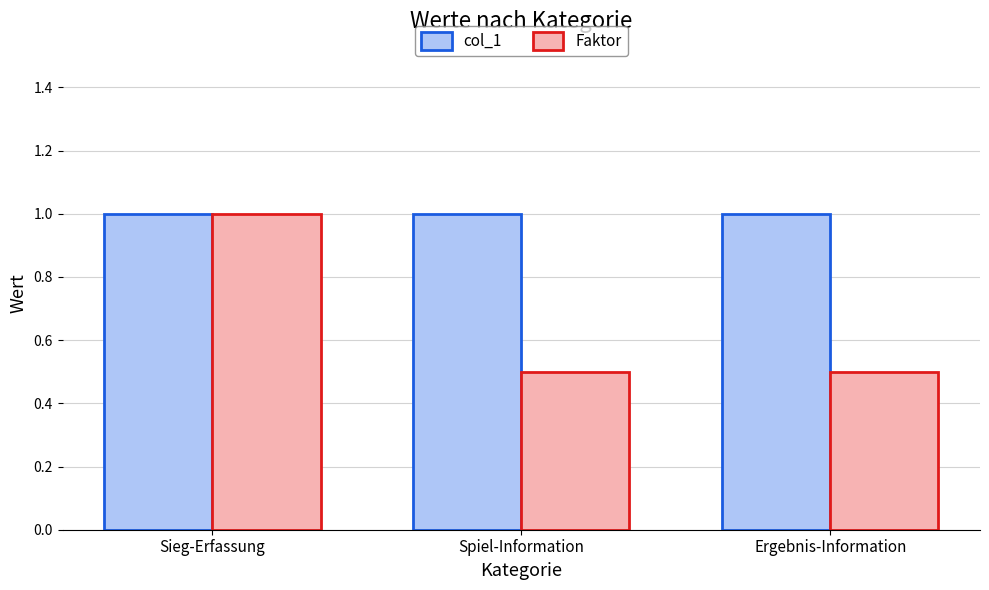

What is the difference between the Faktor values at Spiel-Information and Sieg-Erfassung?

0.5